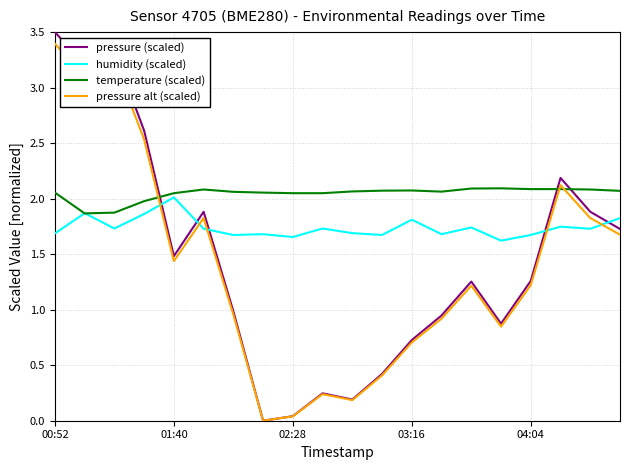

What is the difference between the maximum and minimum values in the pressure (scaled) series?

3.5